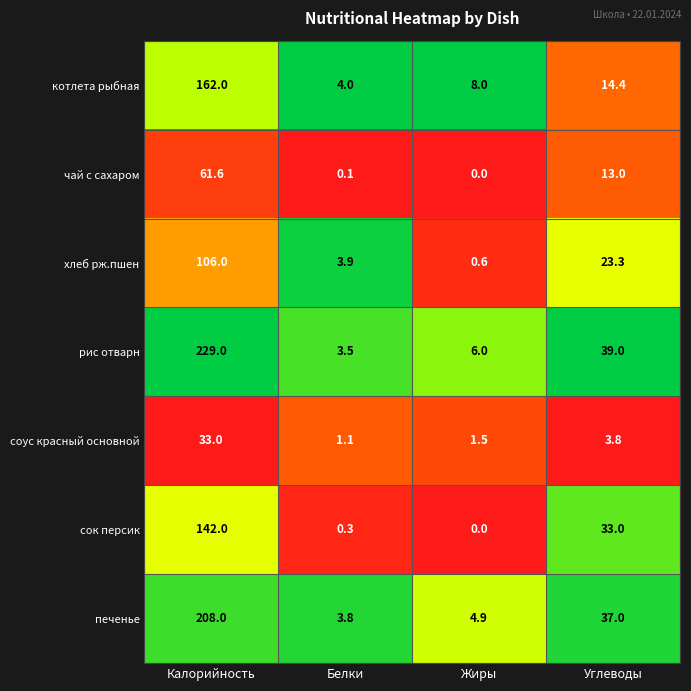

Which series has the largest range (max minus min)?

рис отварн